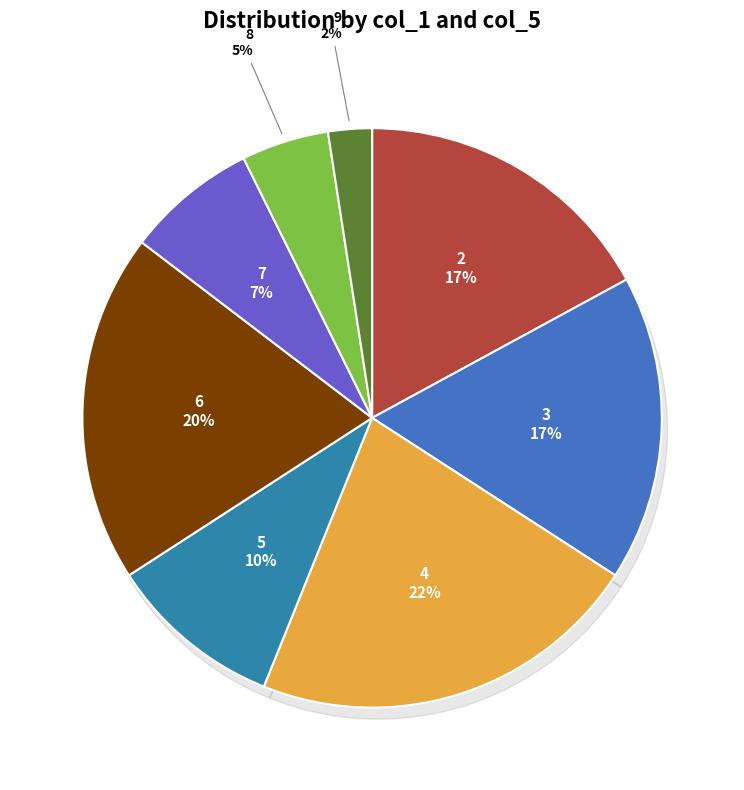

Count the number of slices in the pie.

8